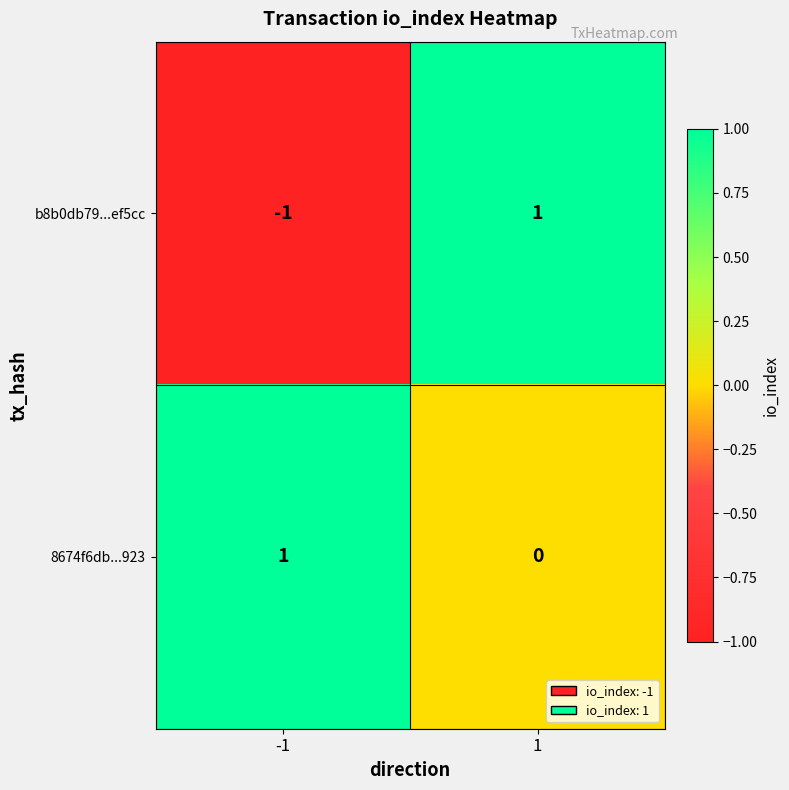

At how many categories does at least one series exceed 0?

2